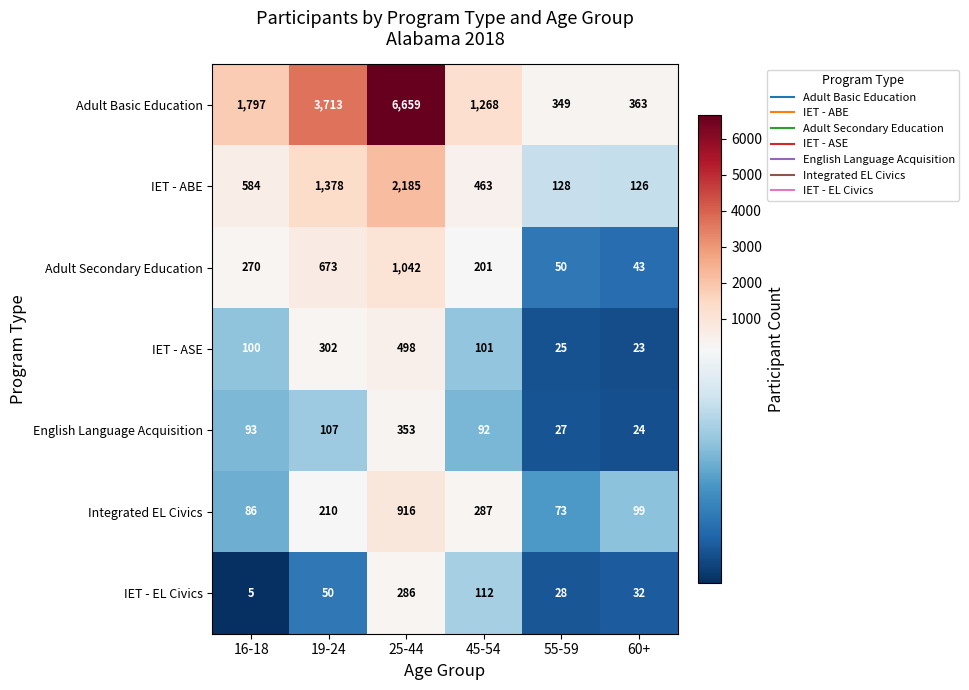

What is the sum of the IET - ABE values at 55-59 and 45-54?

591